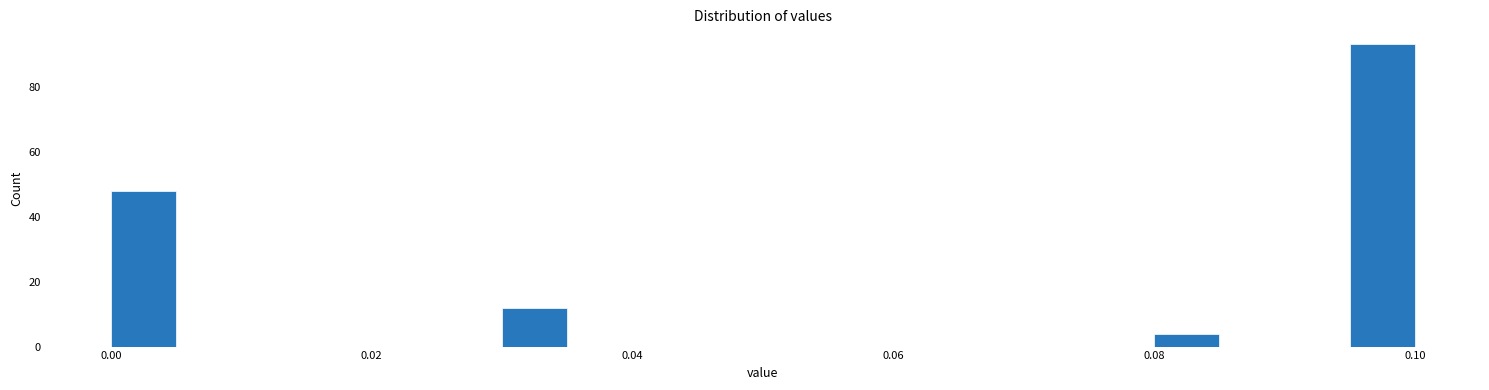

Read against the x-axis, roughly where is the centre of the tallest bar?

0.098